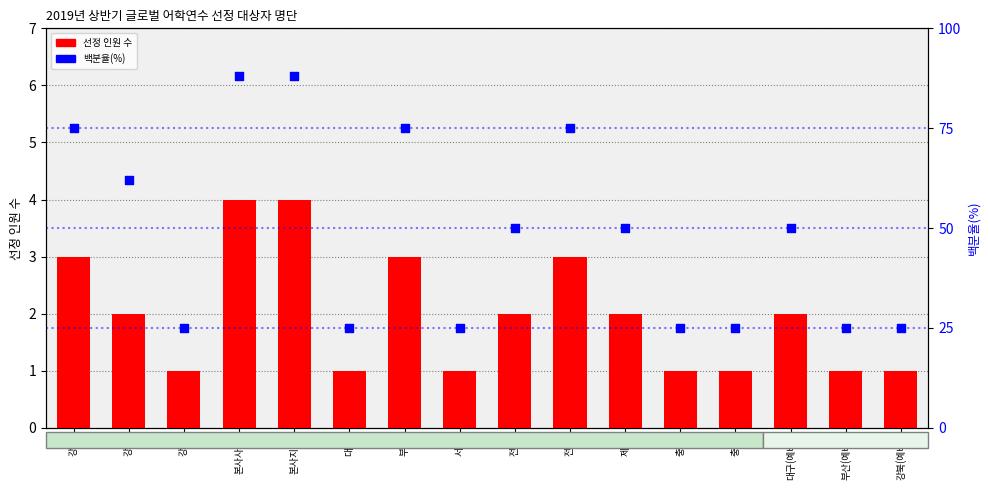

What is the total value across all series at 서부?

26